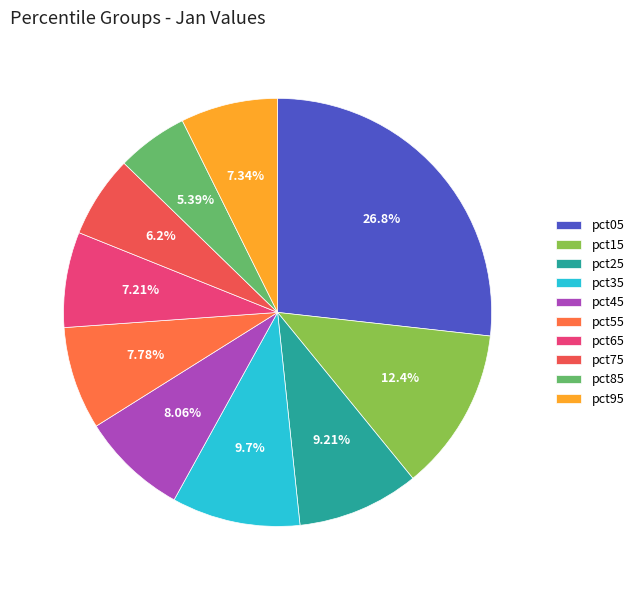

Is it true that pct75 is 6% of the pie?

True